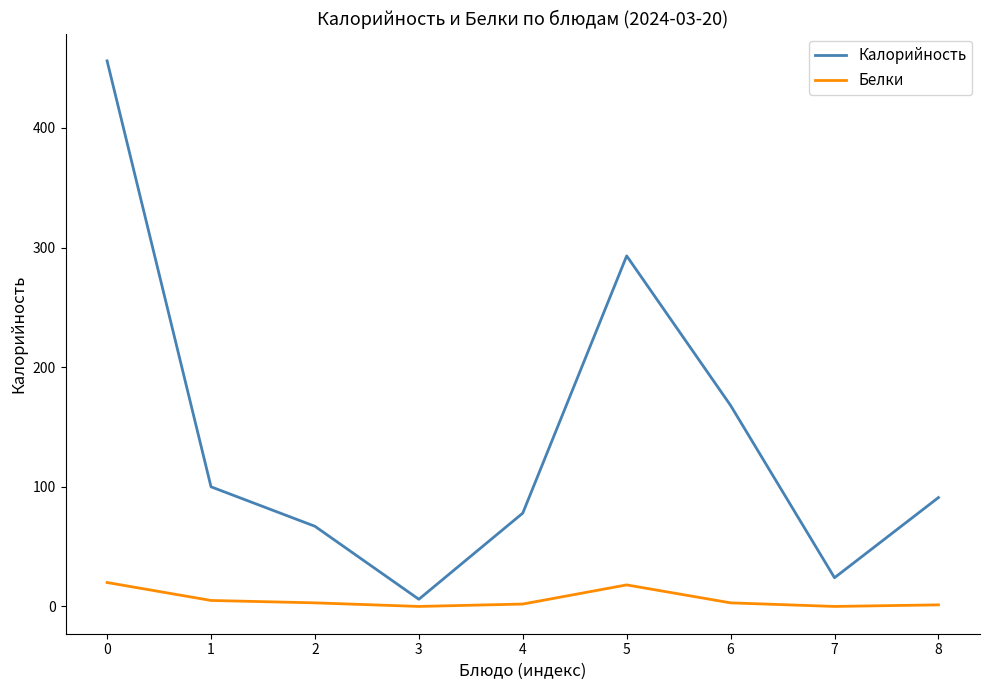

What is the difference between the maximum and minimum values in the Белки series?

20.0